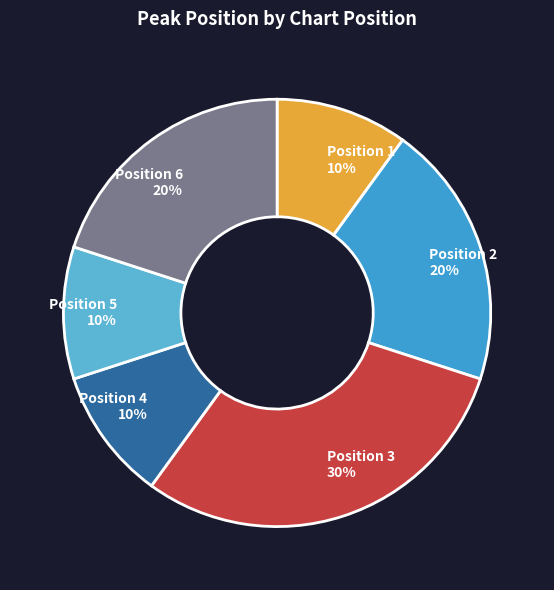

True or false: Position 1 accounts for 10% of the total.

True